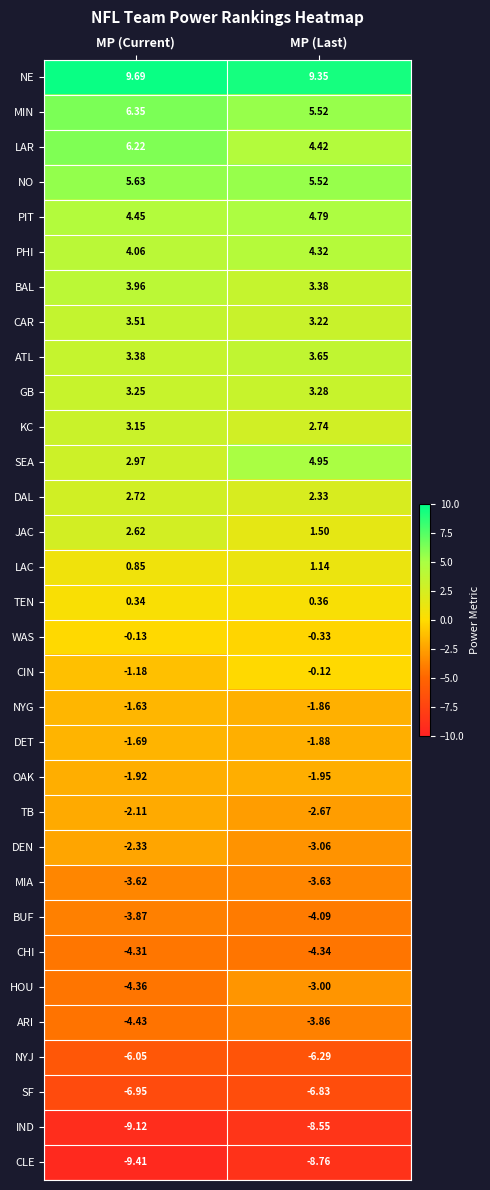

Which category has the lowest value in the CLE series?

MP (Current)